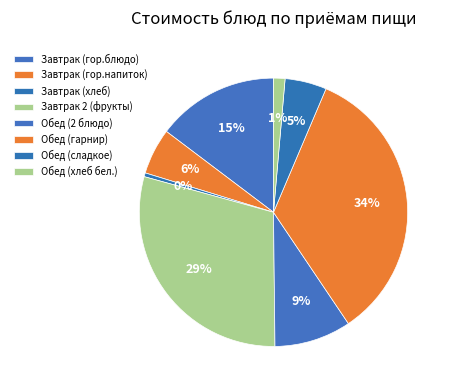

Is there a majority slice in this chart?

No